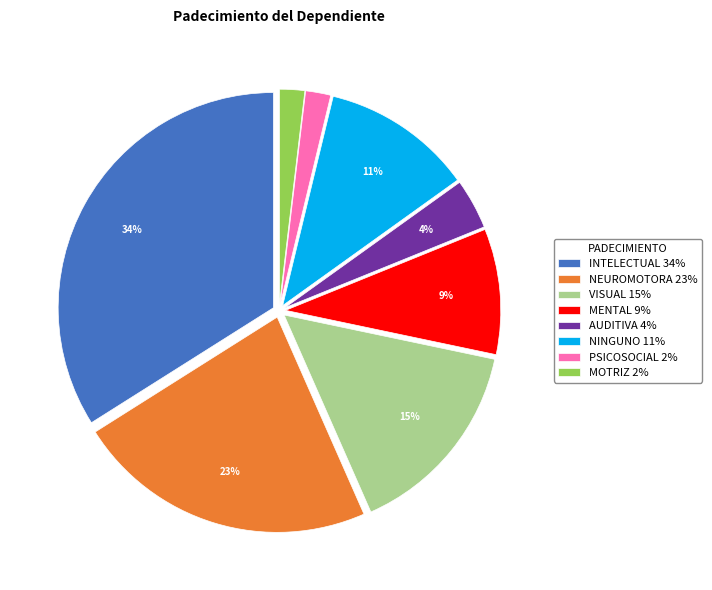

Approximately how many times larger is the value at MOTRIZ compared to NEUROMOTORA?

0.1